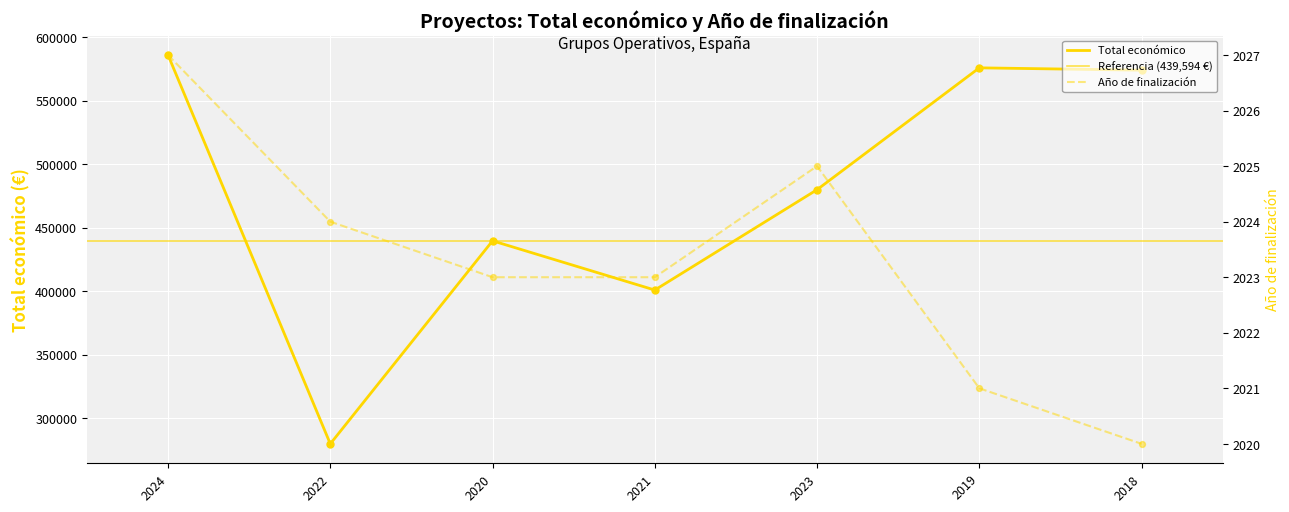

At how many categories does at least one series exceed 572340?

3